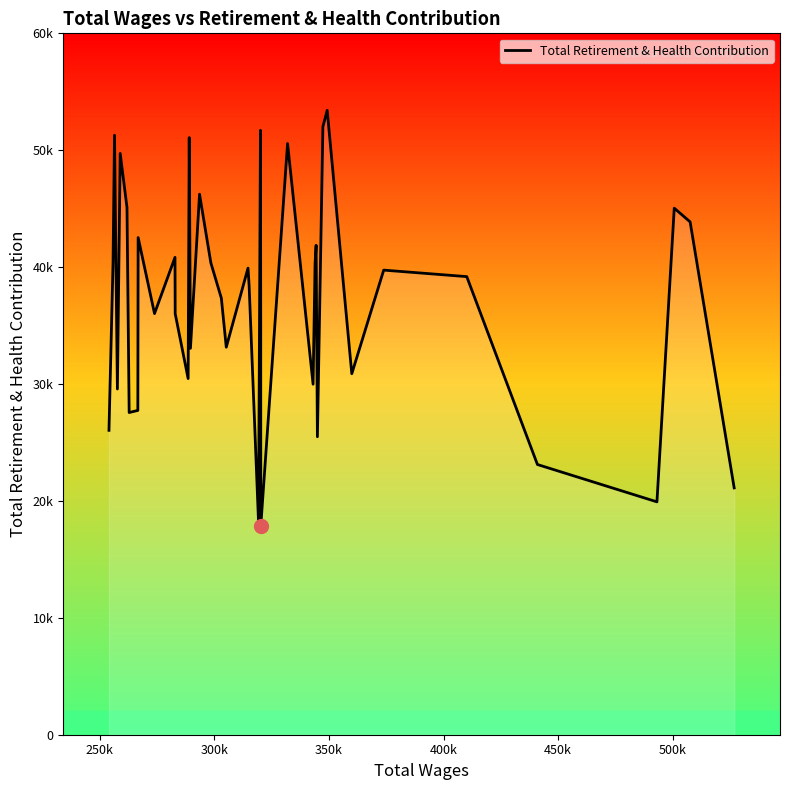

What is the average value?

37055